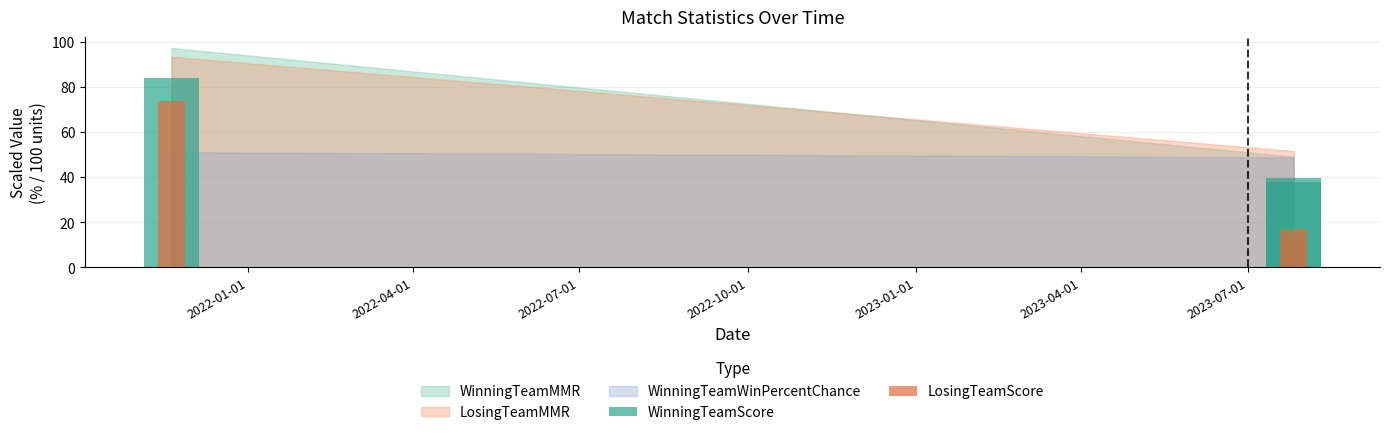

At which category is the sum across all series the highest?

2021-11-20